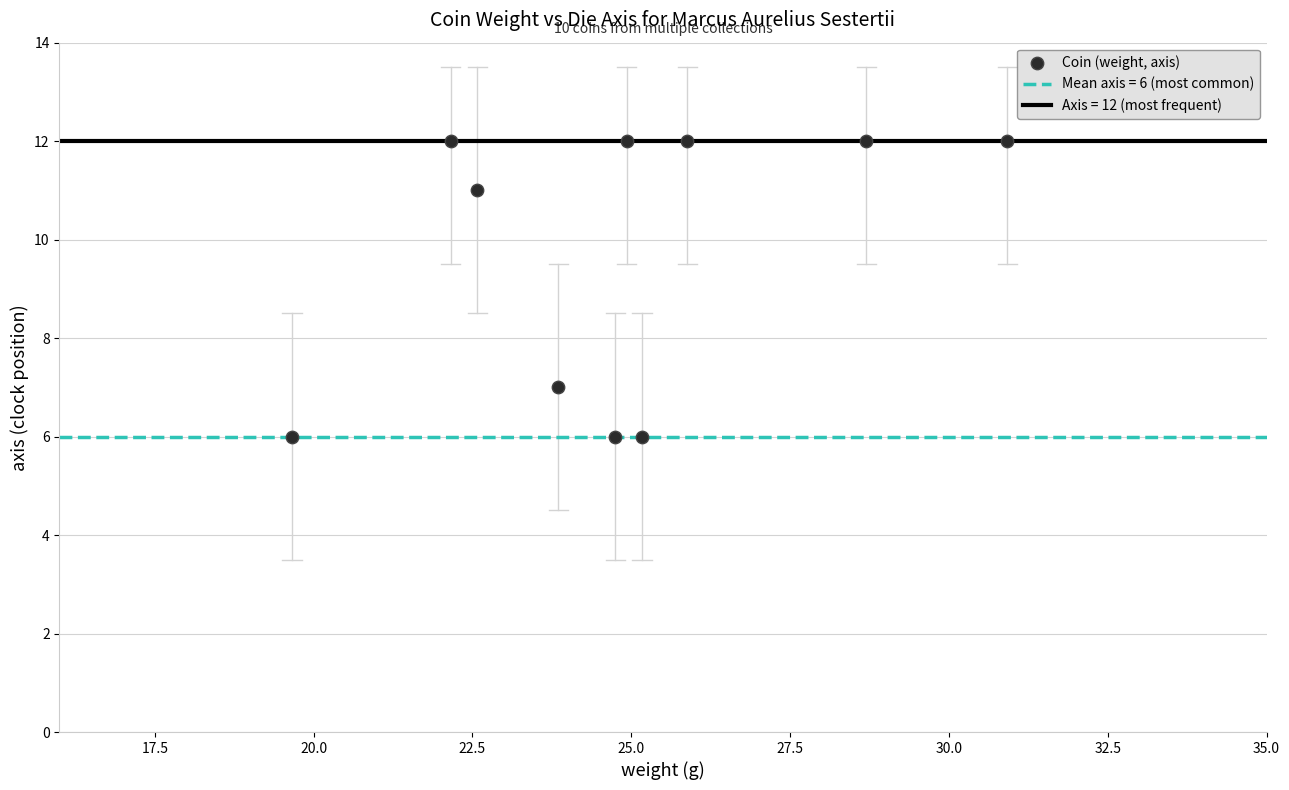

What is the average Y value?

10